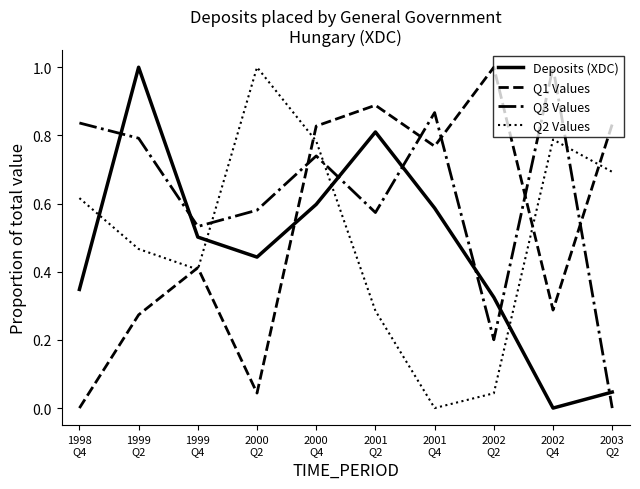

Rank the series by their average value, from lowest to highest.

Deposits (XDC), Q2 Values, Q1 Values, Q3 Values